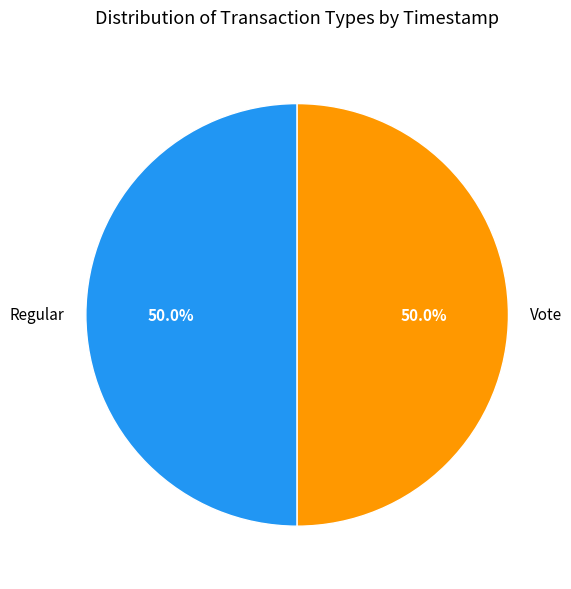

How many segments does this pie chart have?

2